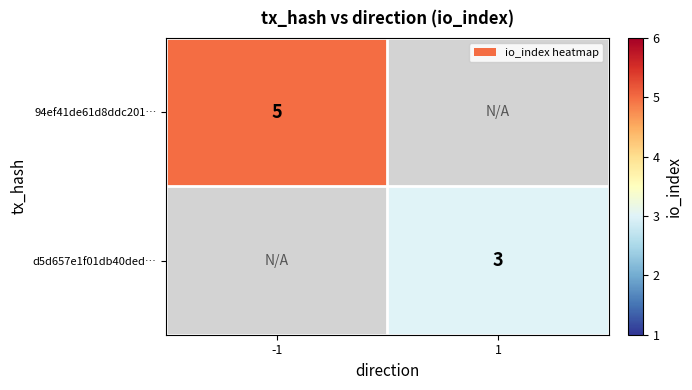

The 94ef41de61d8ddc201… series shows 5 at -1. True or false?

True